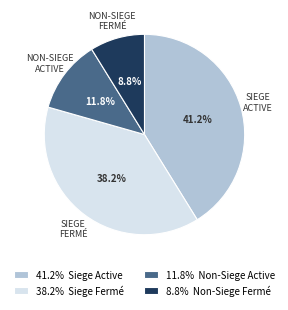

Does any single category account for the majority?

No